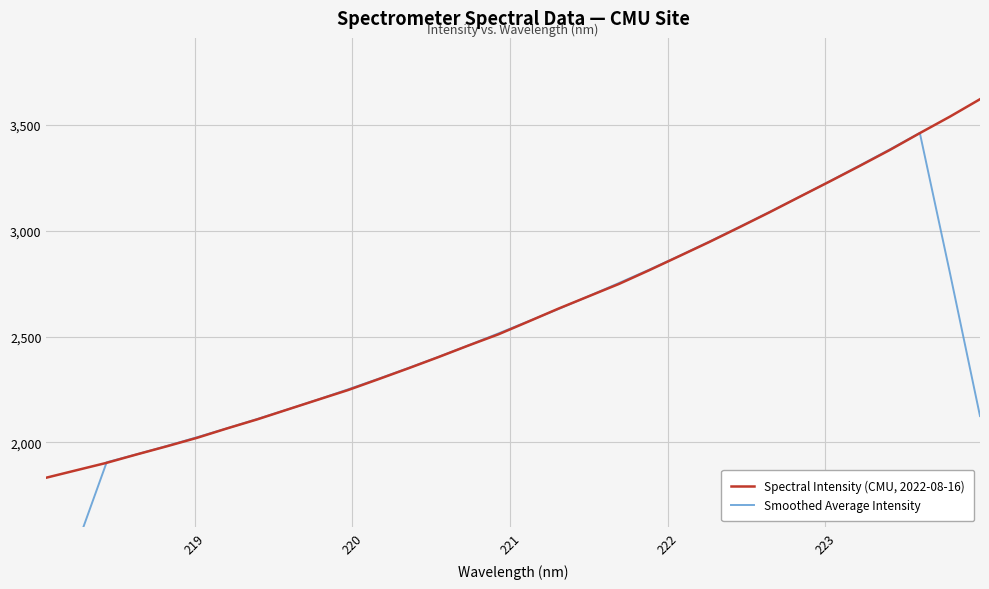

Reading right to left, extract all data points from this chart.

Spectral Intensity (CMU, 2022-08-16): 3621.3	3539.0	3461.1	3381.2	3305.9	3232.2	3159.7	3086.7	3015.9	2946.3	2879.4	2812.8	2748.2	2690.2	2632.2	2571.0	2510.4	2457.3	2402.4	2349.2	2297.5	2246.7	2201.0	2155.0	2108.8	2066.1	2021.5	1981.5	1943.1	1903.3	1868.3	1833.1
Smoothed Average Intensity: 2124.3	2800.5	3461.7	3383.9	3308.0	3233.2	3160.1	3088.2	3017.6	2948.2	2880.5	2815.4	2752.6	2690.9	2630.4	2572.2	2514.7	2458.1	2403.4	2350.6	2299.4	2249.9	2201.8	2155.5	2110.5	2066.6	2024.2	1983.1	1943.5	1905.9	1509.6	1120.9